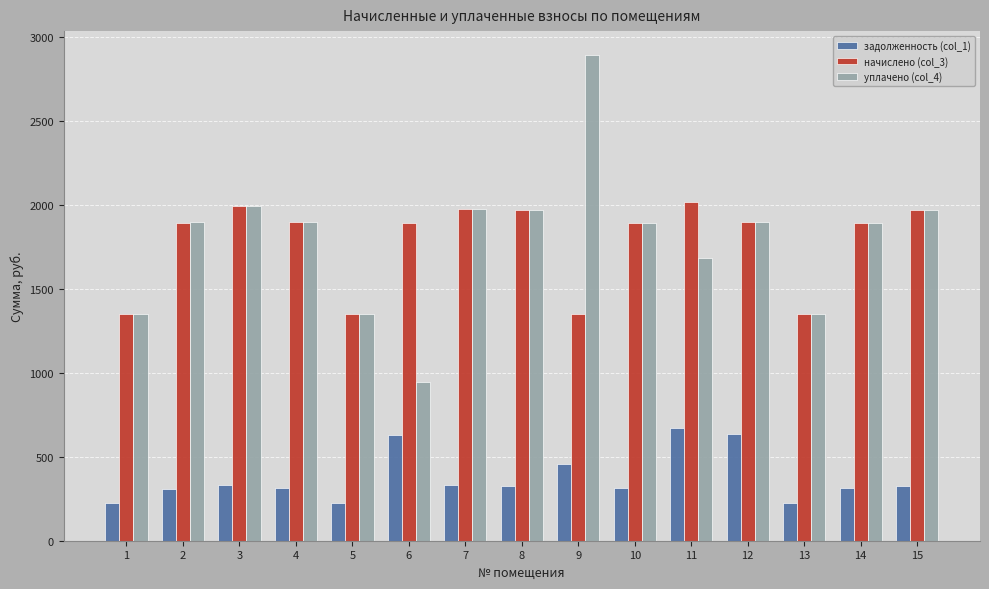

Is it true that начислено (col_3) equals 933.5 at 6?

False